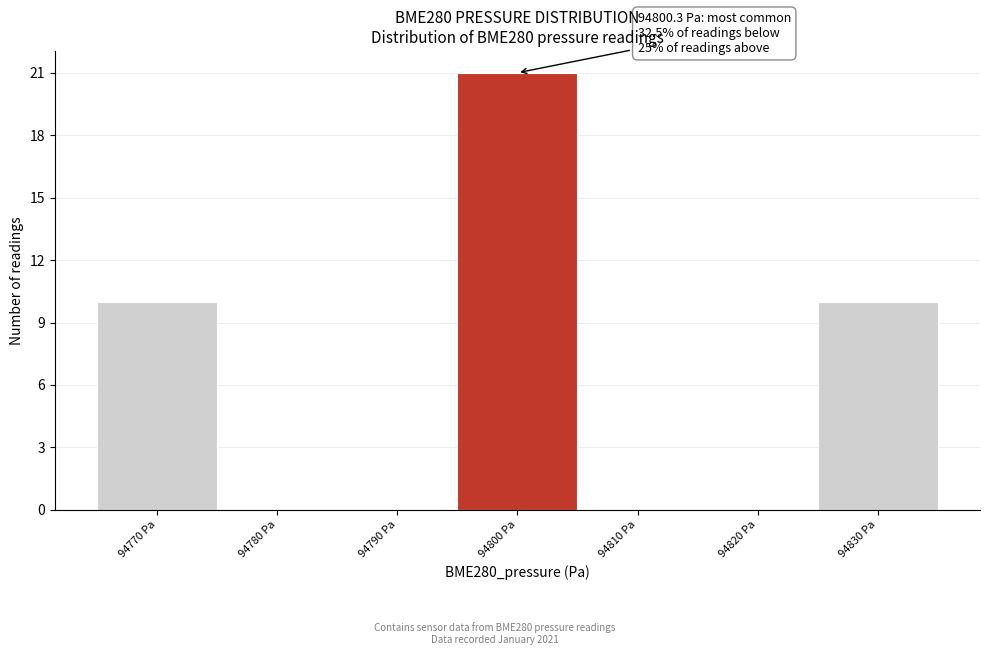

Reading left to right, what are all the values shown in this chart?

94770 Pa=10	94780 Pa=0	94790 Pa=0	94800 Pa=21	94810 Pa=0	94820 Pa=0	94830 Pa=10